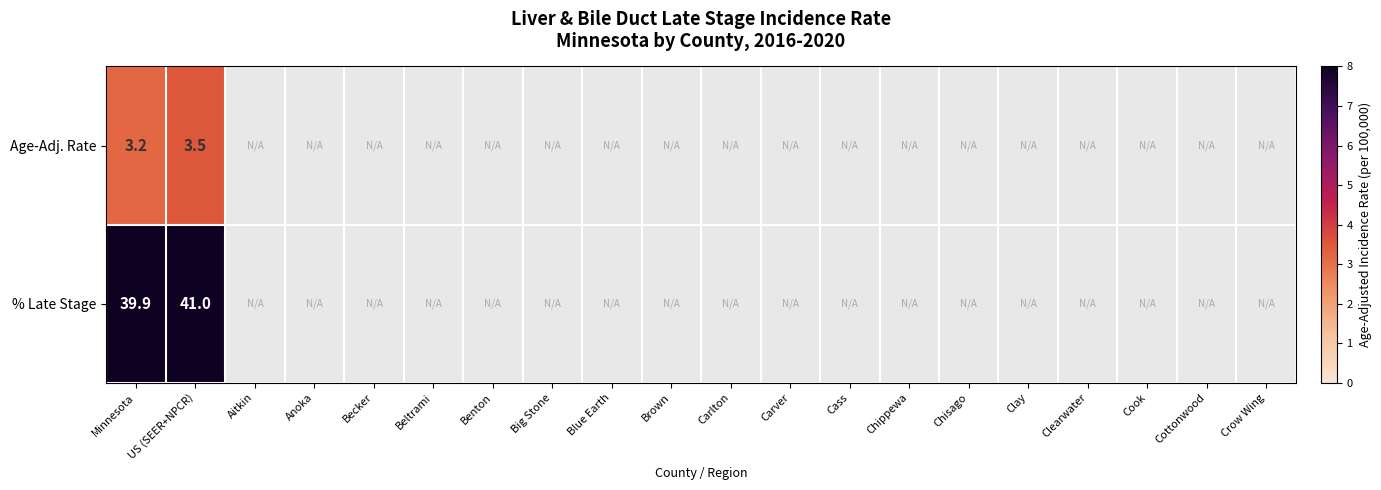

What is the greatest value displayed?

41.0